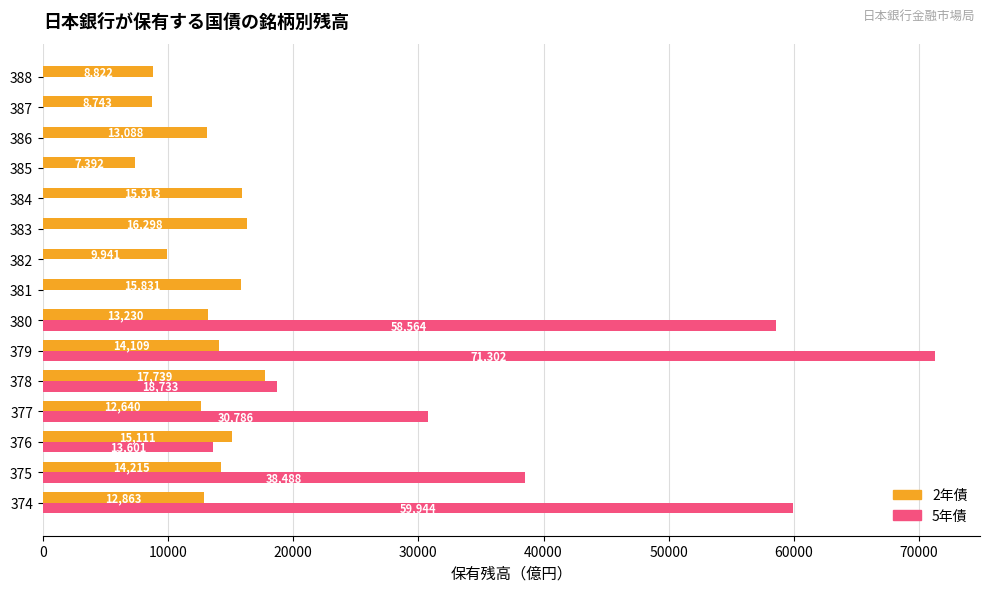

Which series has the widest spread of values?

5年債